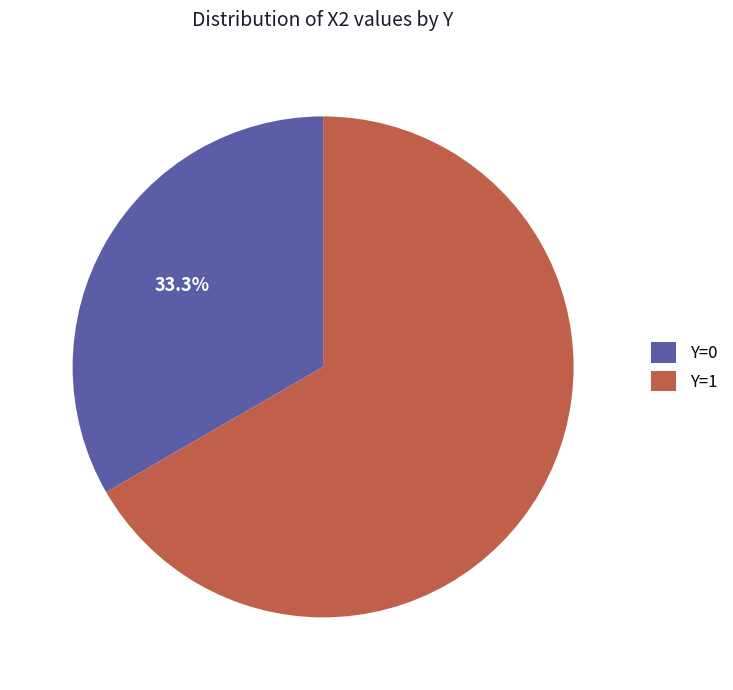

Which category has the biggest portion of the pie?

Y=1